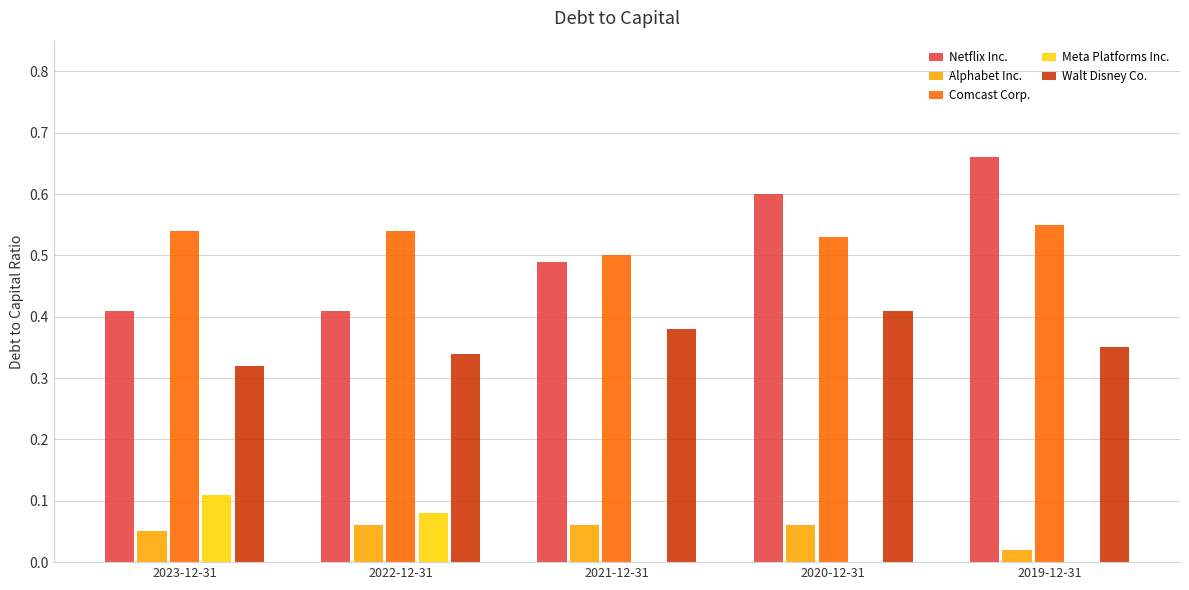

Which series has the largest total across all categories?

Comcast Corp.